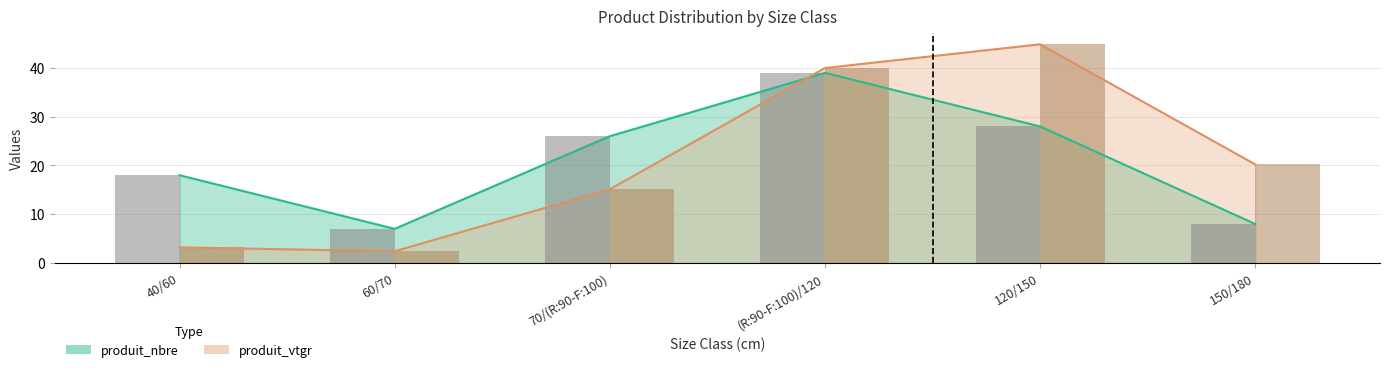

Rank the categories by produit_vtgr value from highest to lowest.

120/150, (R:90-F:100)/120, 150/180, 70/(R:90-F:100), 40/60, 60/70